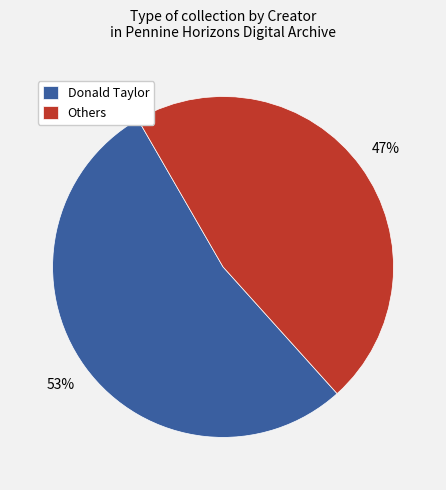

Combined, do Donald Taylor and Others account for over 50%?

Yes